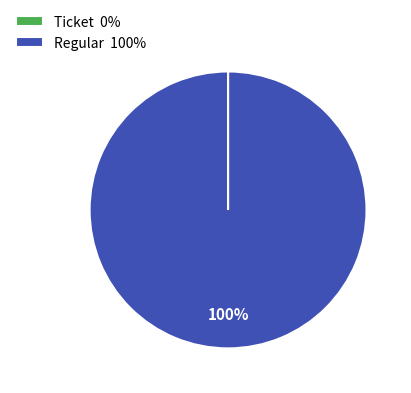

What is the largest slice in the pie chart?

Regular